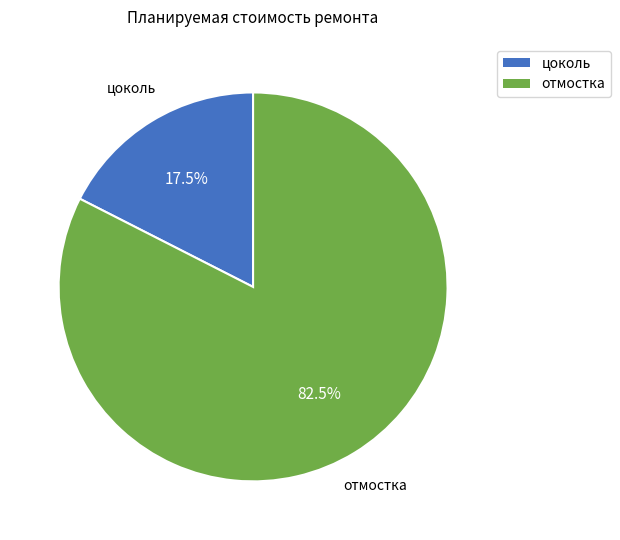

What is the largest slice in the pie chart?

отмостка